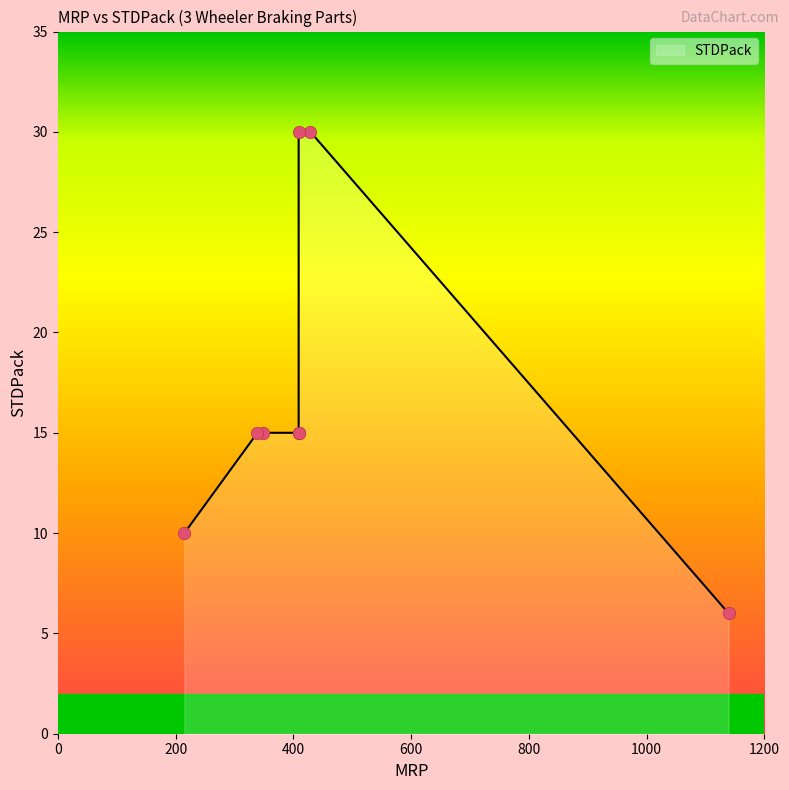

What is the change in value from 215 to 339?

+5